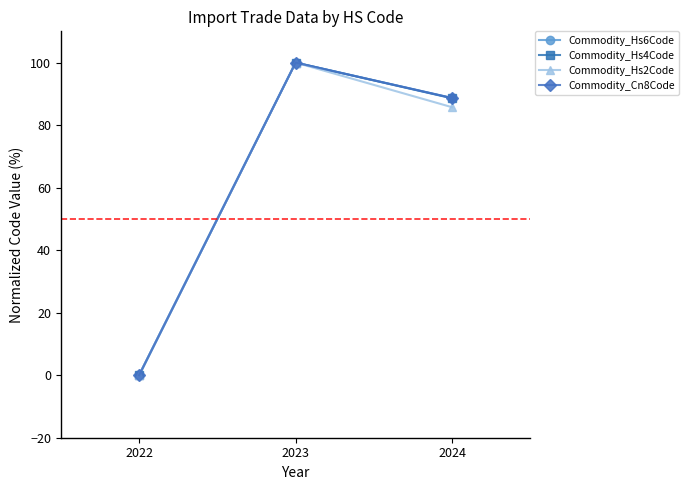

At which label is Commodity_Hs4Code closest to 50?

2024